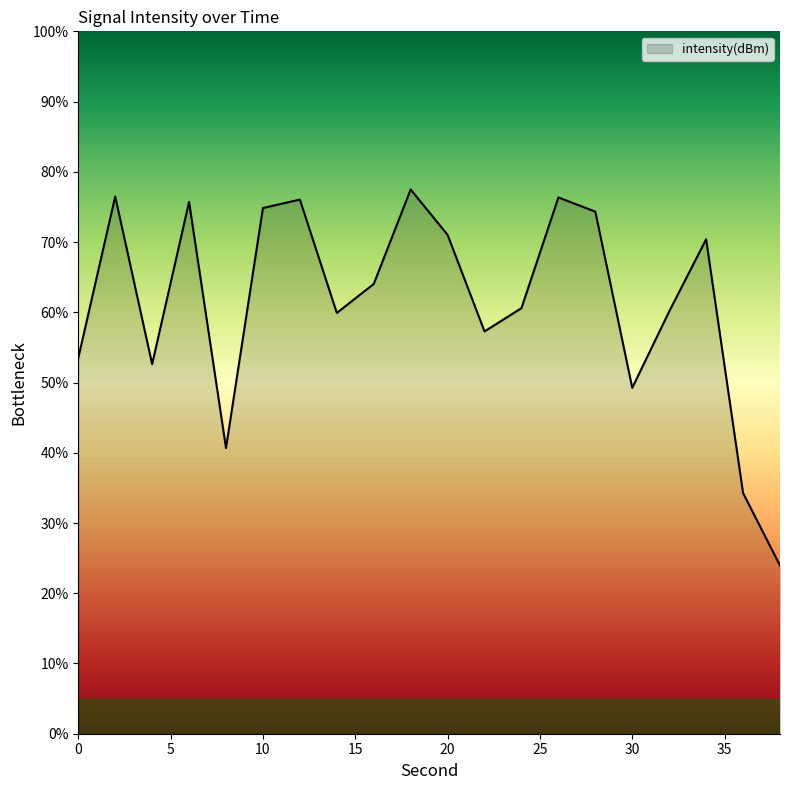

What is the maximum value shown in the chart?

77.5